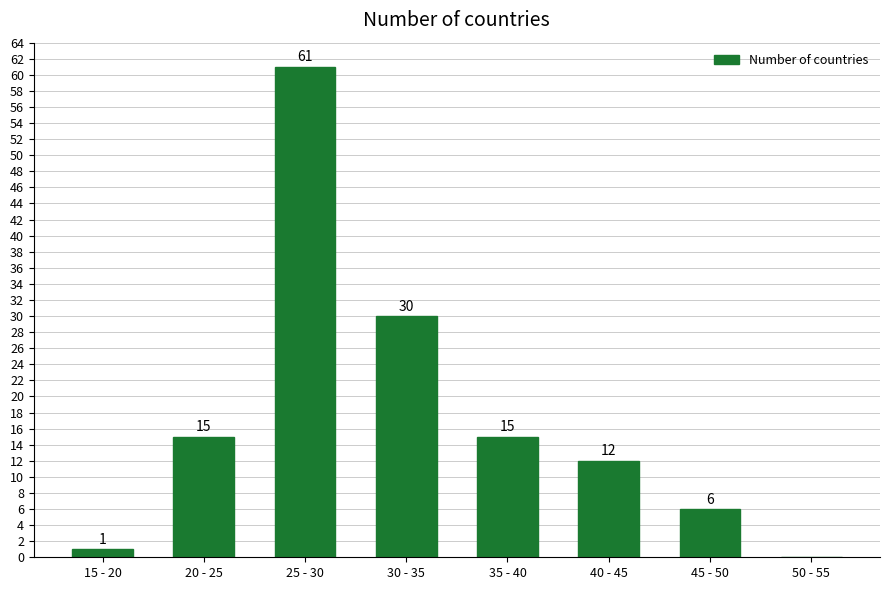

Reading left to right, transcribe all the data shown in this chart.

15 - 20=1	20 - 25=15	25 - 30=61	30 - 35=30	35 - 40=15	40 - 45=12	45 - 50=6	50 - 55=0